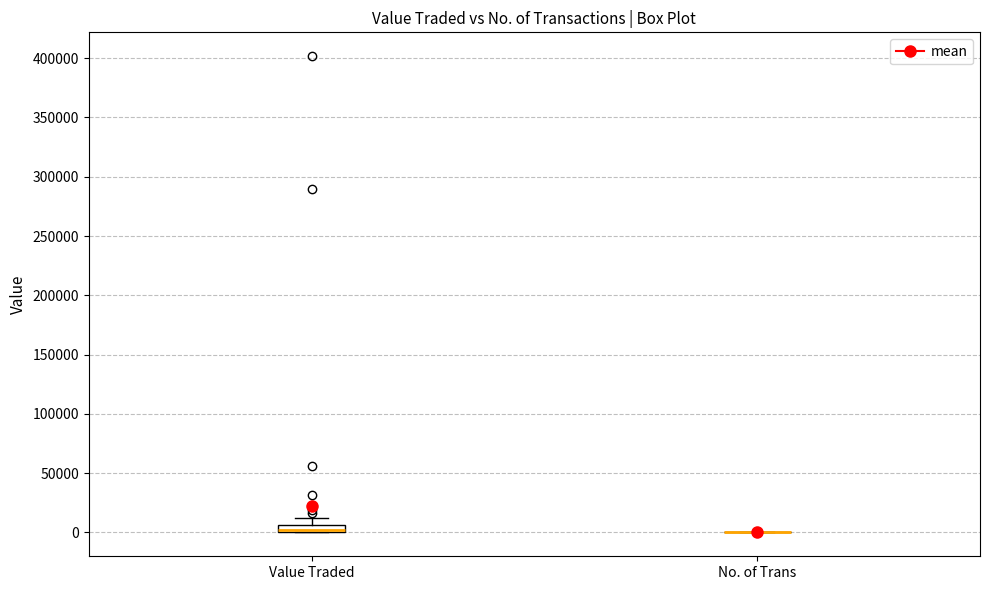

Which box is the tallest, from its lower edge to its upper edge?

Value Traded